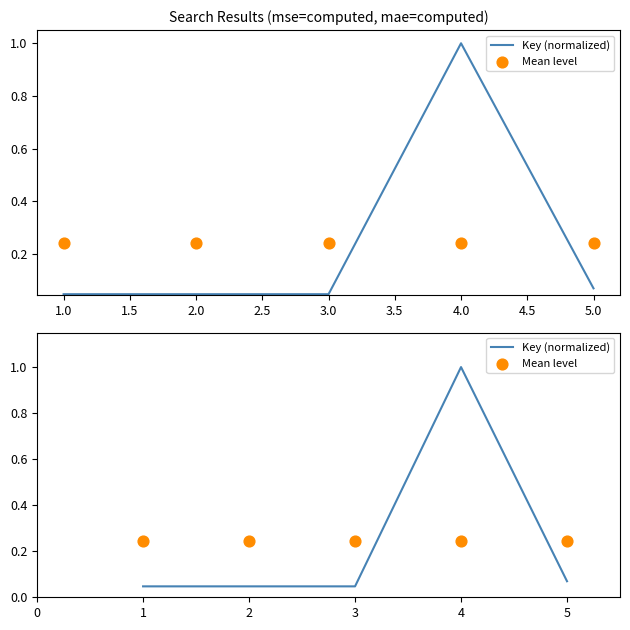

At how many categories does at least one series exceed 0?

5